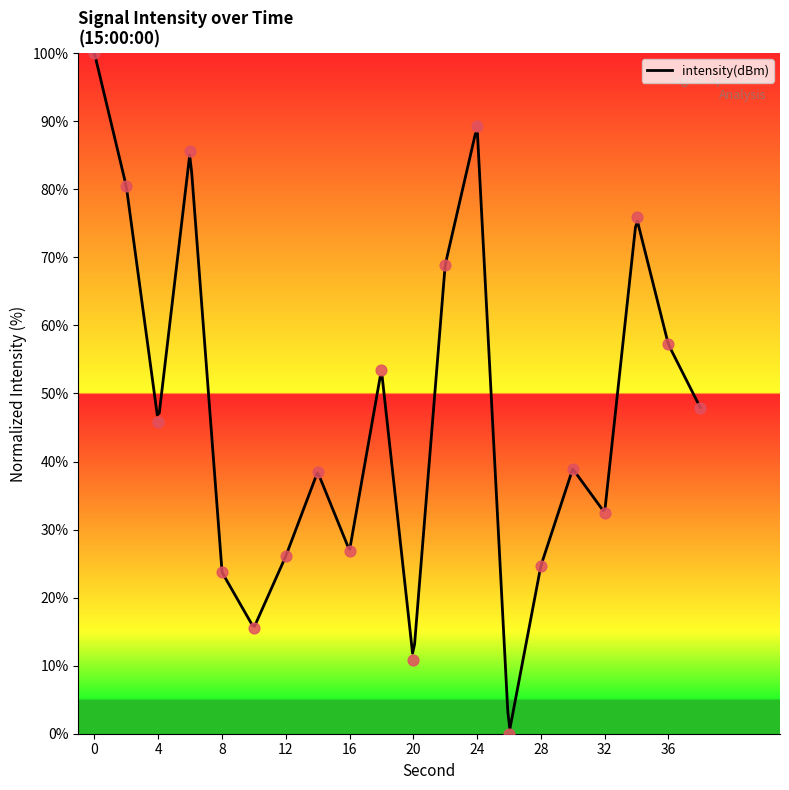

Between 38 and 18, which is larger?

18